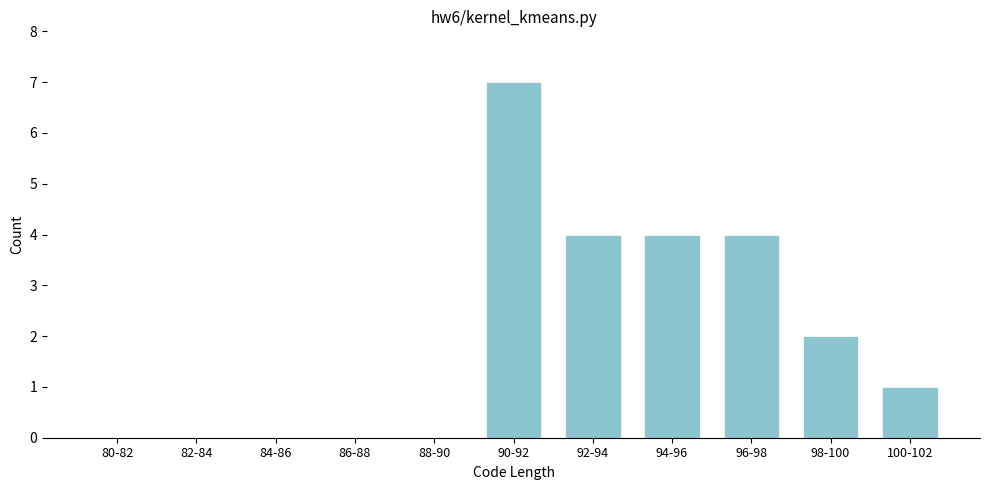

Reading left to right, list all the values displayed in this chart.

80-82=0	82-84=0	84-86=0	86-88=0	88-90=0	90-92=7	92-94=4	94-96=4	96-98=4	98-100=2	100-102=1